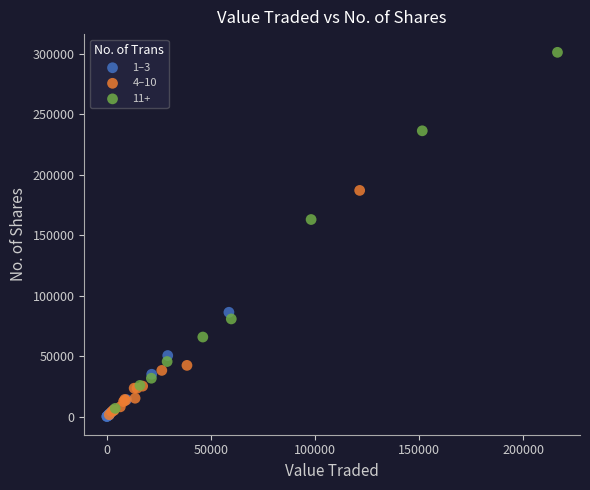

Which series contains the highest Y value?

11+